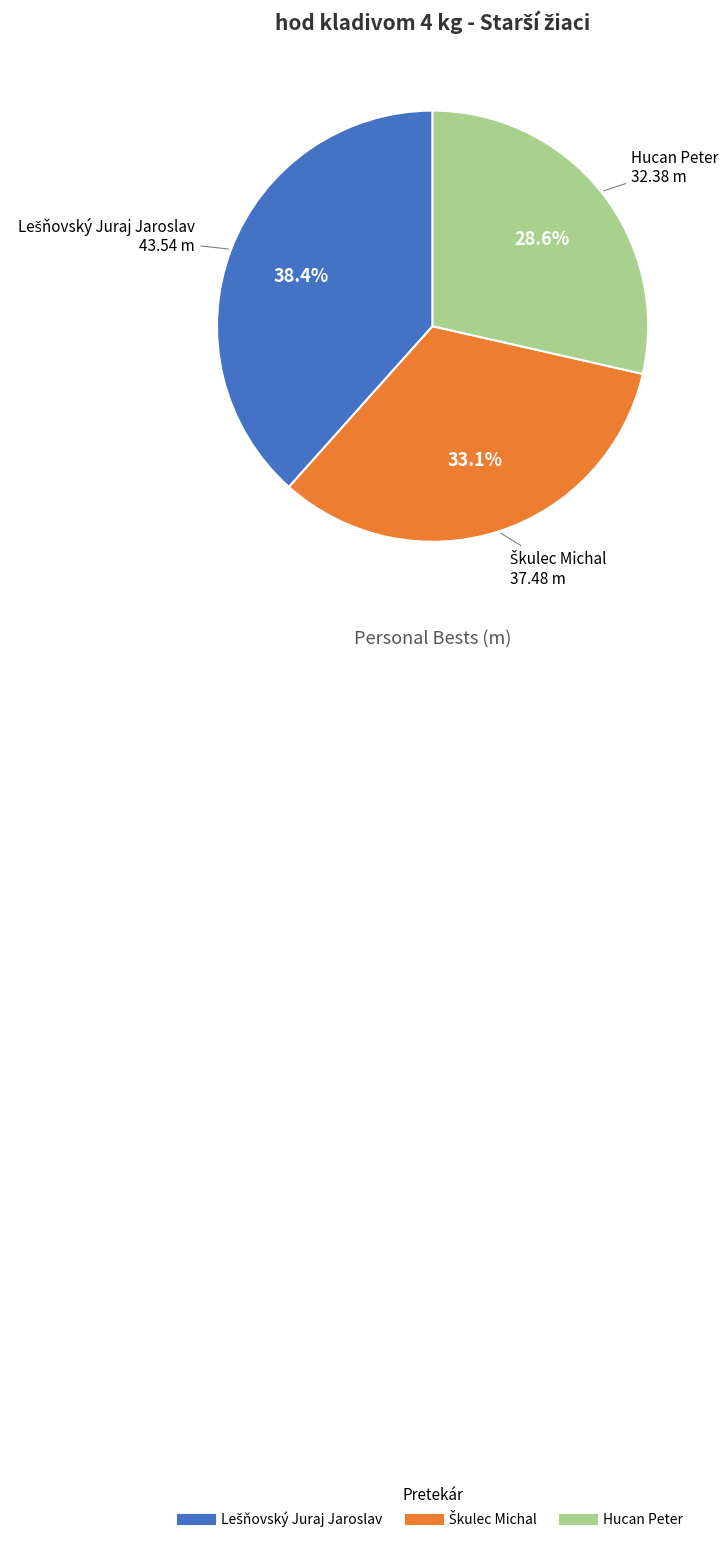

What portion of the pie excludes Hucan Peter?

71.4%